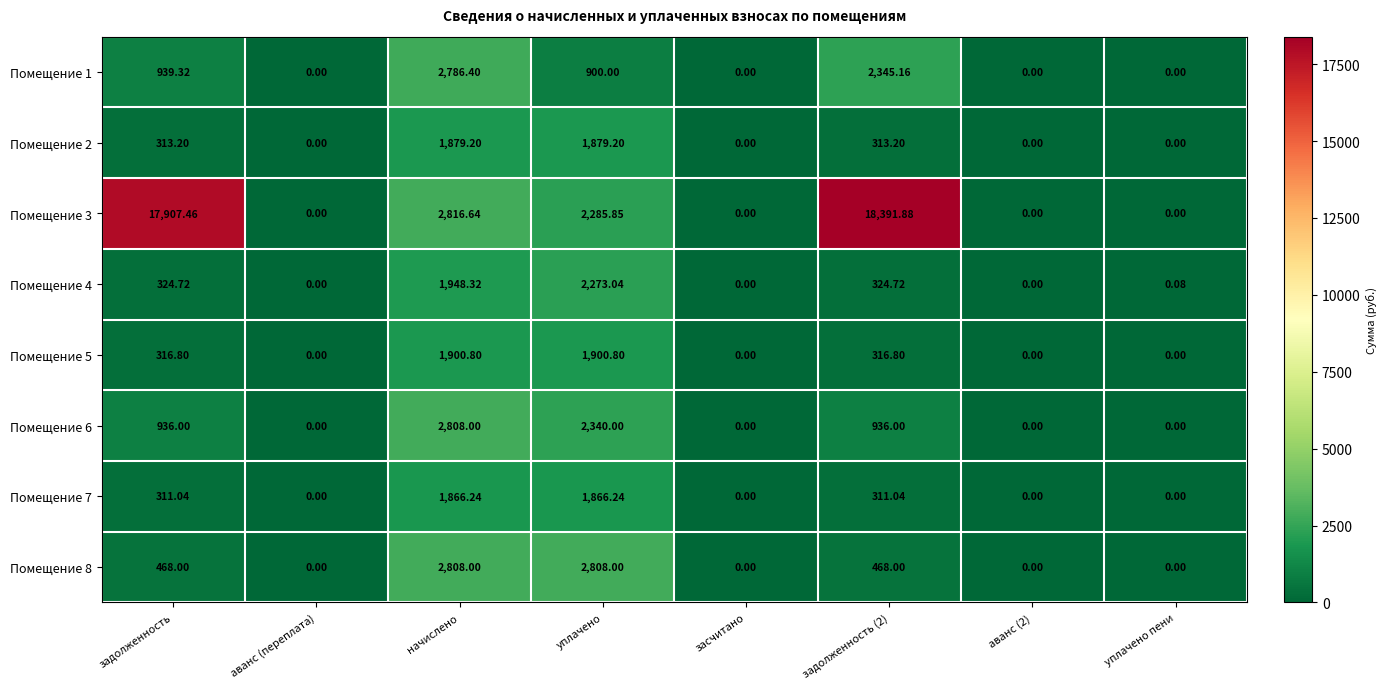

Where does the Помещение 1 series first go above 900?

задолженность